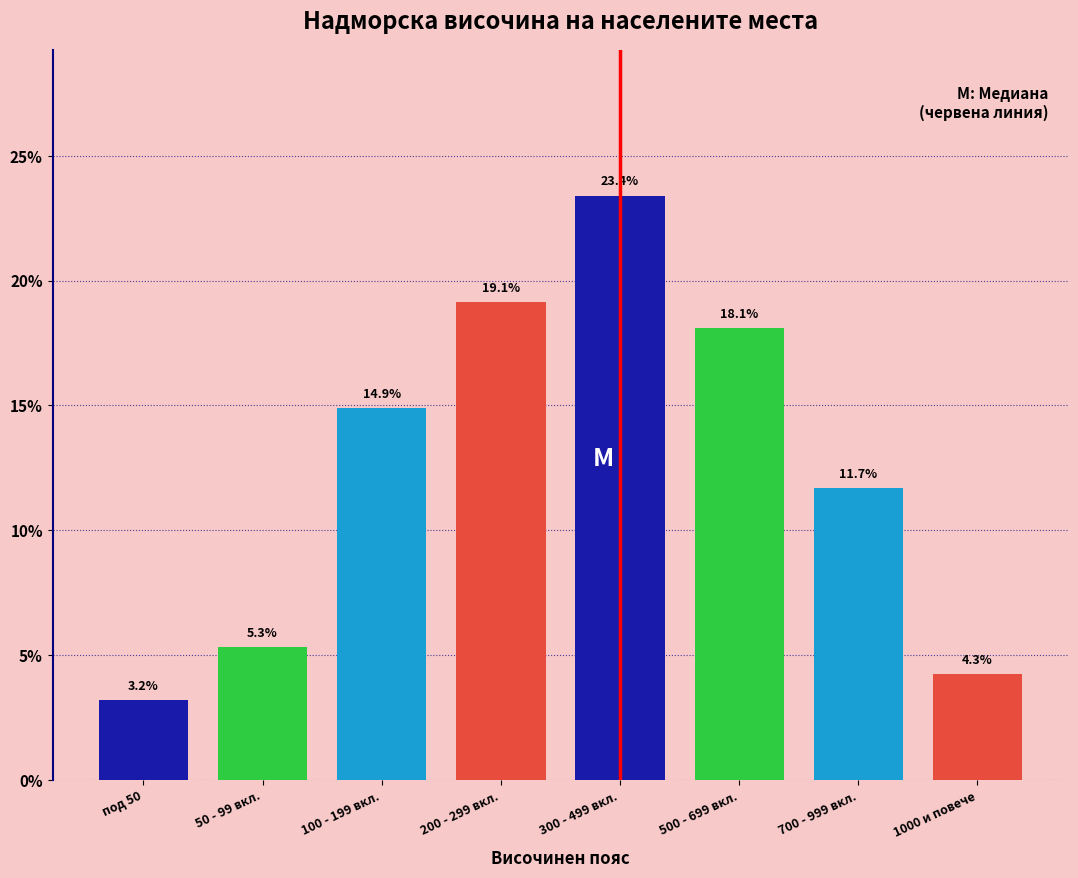

Reading left to right, extract all data points from this chart.

3.2	5.3	14.9	19.1	23.4	18.1	11.7	4.3